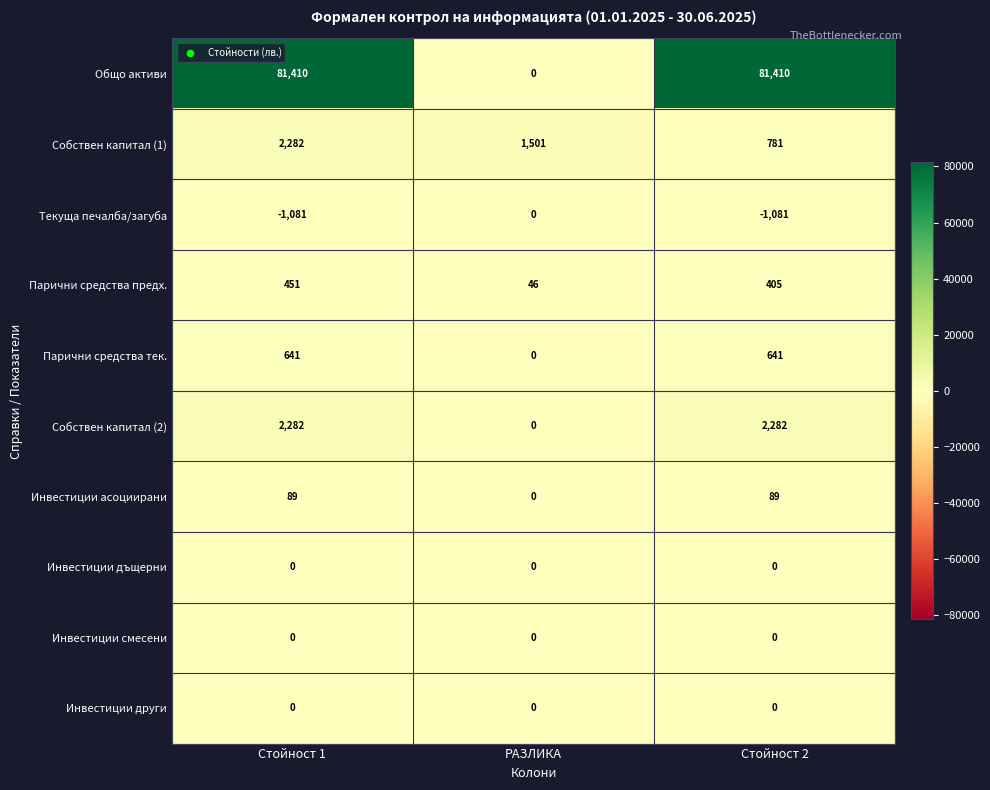

The value of Текуща печалба/загуба at РАЗЛИКА is 0. True or false?

True